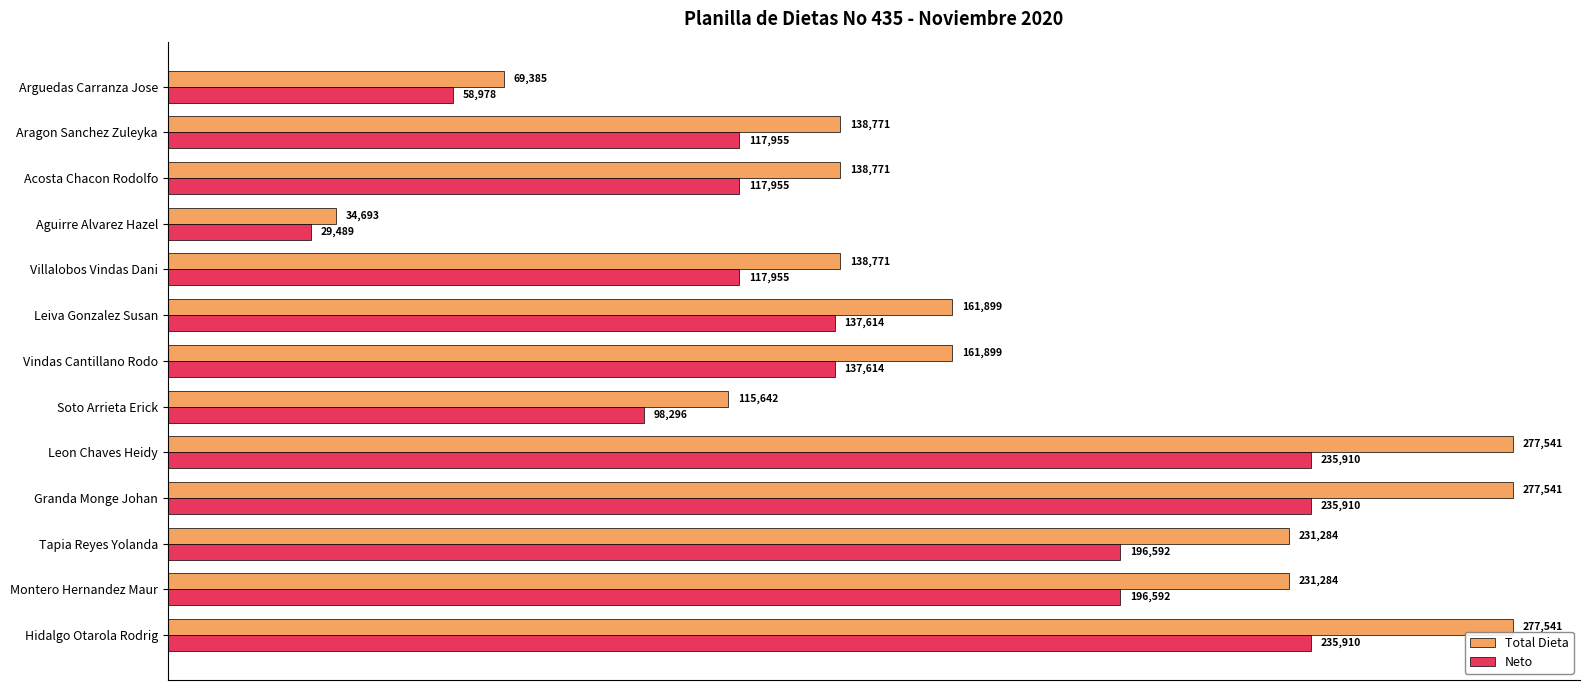

At Granda Monge Johan, list the series in order from largest to smallest.

Total Dieta, Neto